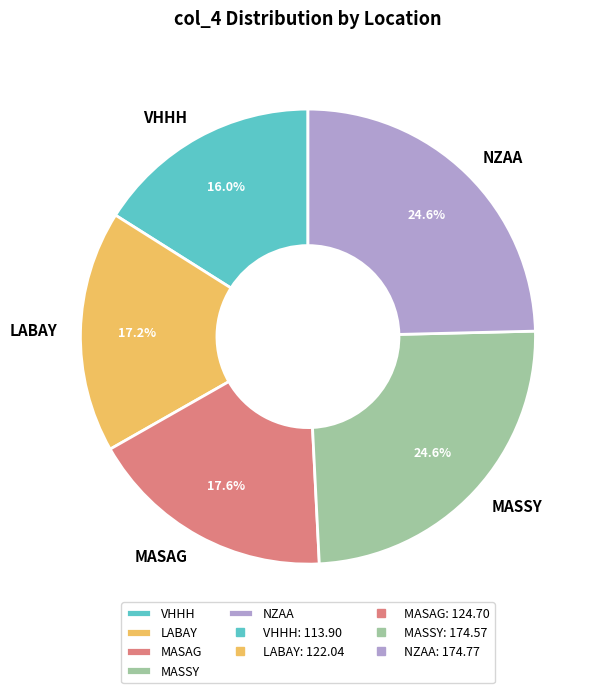

To the nearest percent, what is the combined percentage of VHHH and MASAG?

34%